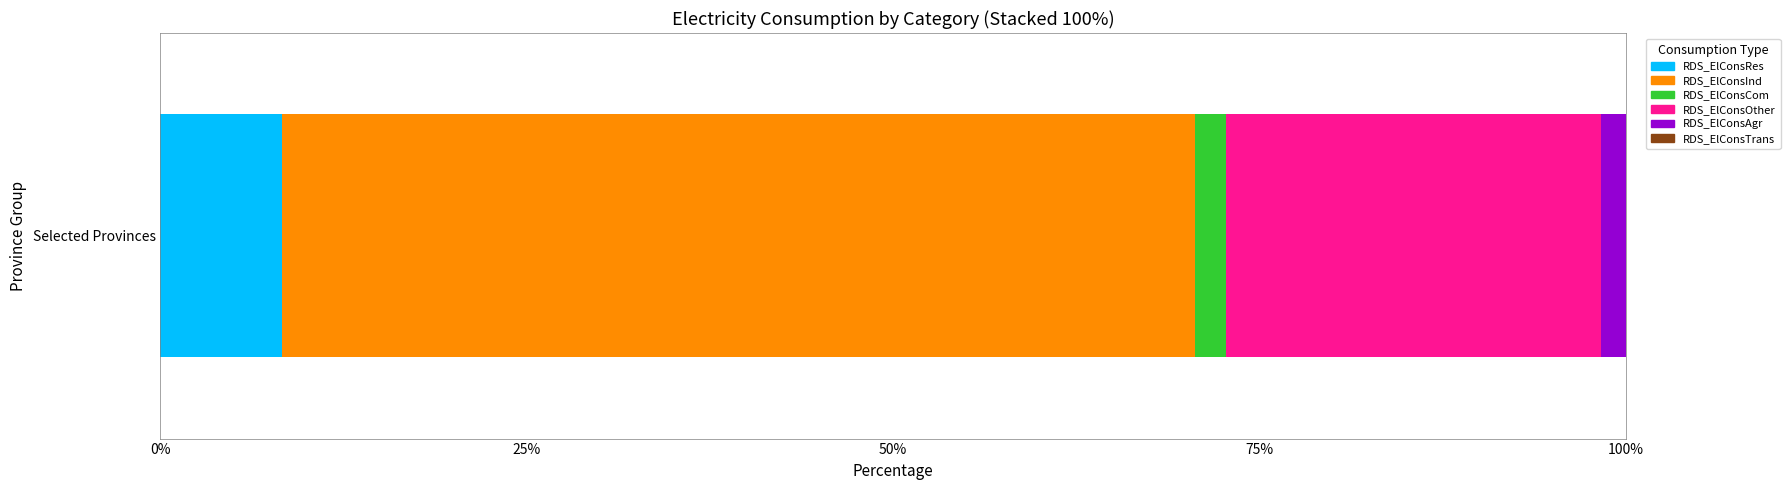

What is the spread (max minus min) of values at 50%?

48.0